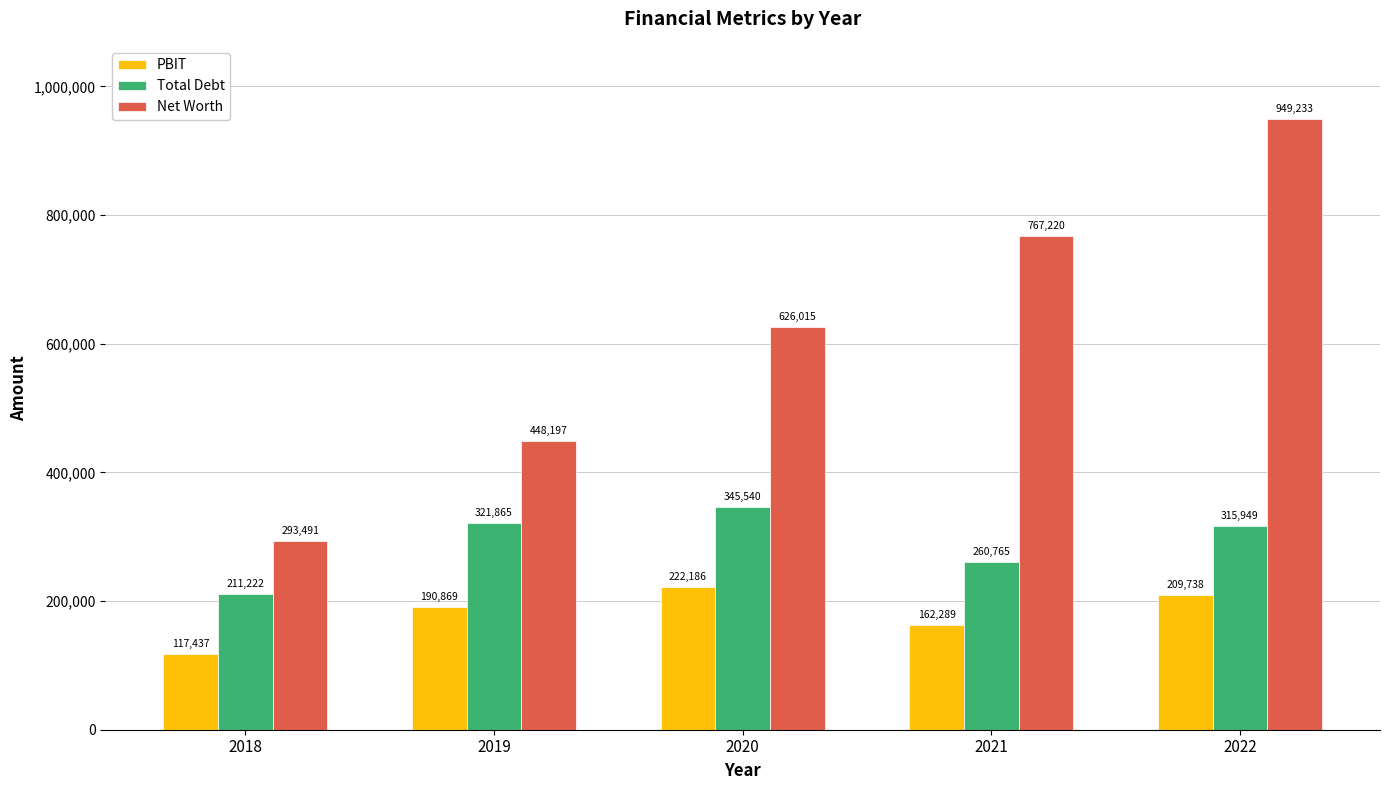

What is the minimum value for PBIT?

117437